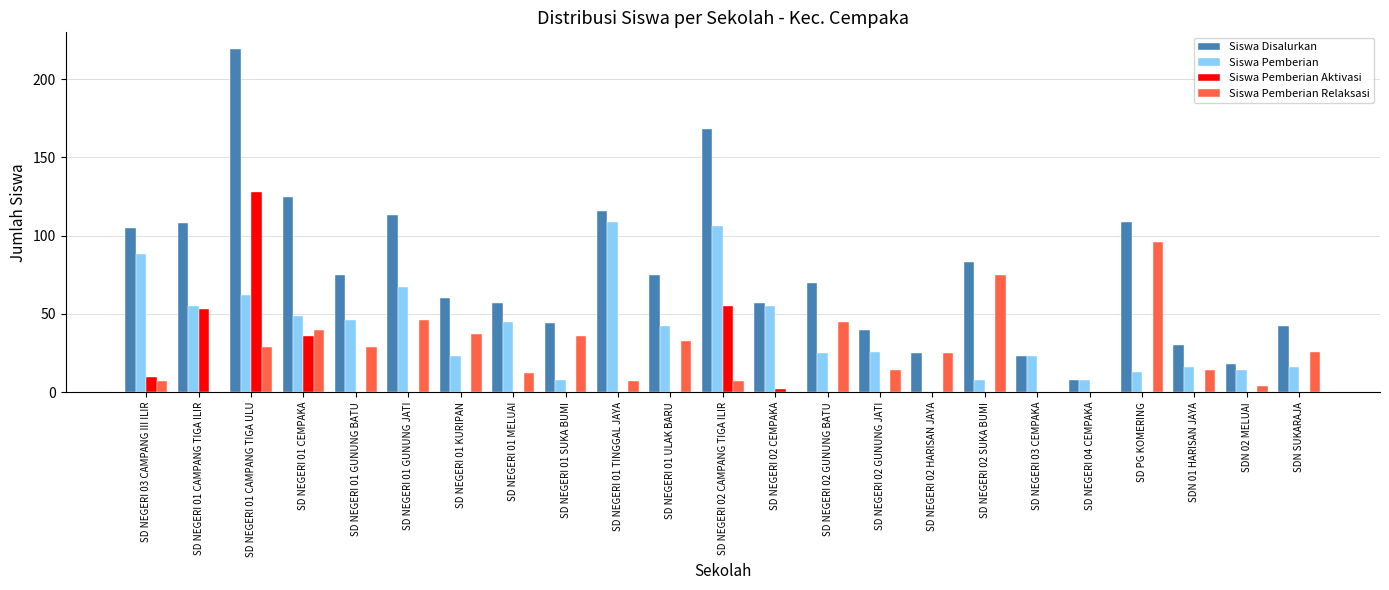

What is the sum of all Siswa Pemberian Relaksasi values?

582